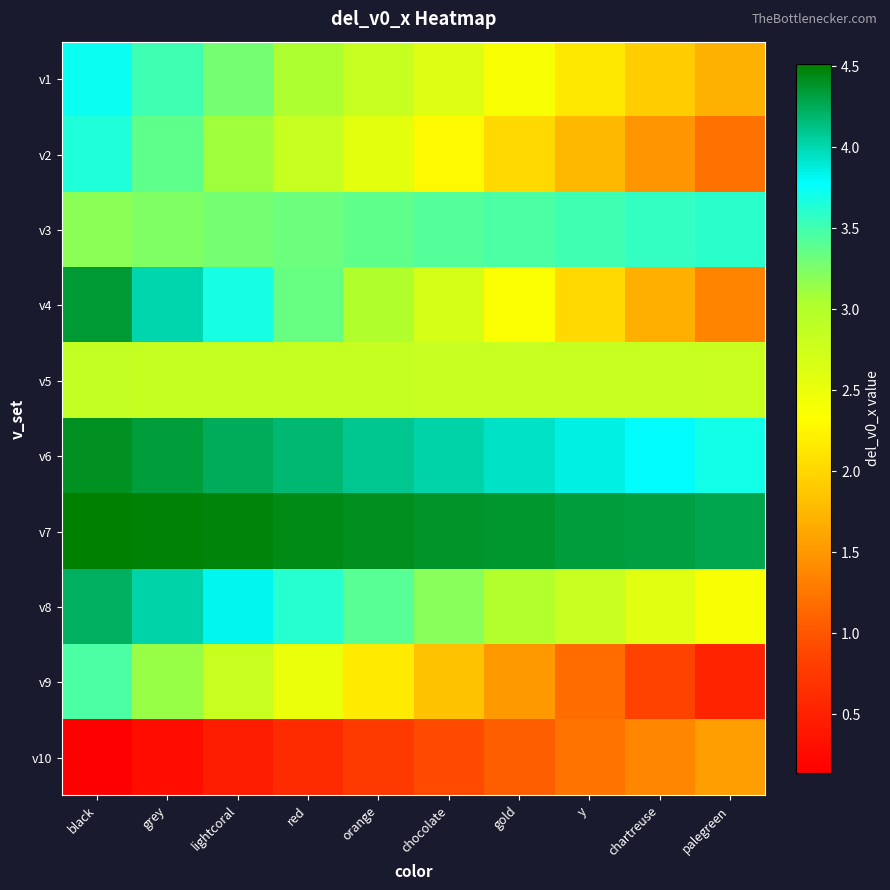

Reading left to right, extract all data points from this chart.

v1: black=3.7	grey=3.5	lightcoral=3.3	red=3.1	orange=2.8	chocolate=2.6	gold=2.4	y=2.2	chartreuse=1.9	palegreen=1.7
v2: black=3.6	grey=3.4	lightcoral=3.1	red=2.8	orange=2.6	chocolate=2.3	gold=2.0	y=1.7	chartreuse=1.5	palegreen=1.2
v3: black=3.2	grey=3.2	lightcoral=3.3	red=3.3	orange=3.4	chocolate=3.4	gold=3.5	y=3.5	chartreuse=3.6	palegreen=3.6
v4: black=4.3	grey=4.0	lightcoral=3.7	red=3.3	orange=3.0	chocolate=2.7	gold=2.4	y=2.0	chartreuse=1.7	palegreen=1.4
v5: black=2.9	grey=2.9	lightcoral=2.8	red=2.8	orange=2.8	chocolate=2.8	gold=2.8	y=2.8	chartreuse=2.8	palegreen=2.8
v6: black=4.4	grey=4.3	lightcoral=4.3	red=4.2	orange=4.1	chocolate=4.0	gold=3.9	y=3.9	chartreuse=3.8	palegreen=3.7
v7: black=4.5	grey=4.5	lightcoral=4.5	red=4.4	orange=4.4	chocolate=4.4	gold=4.4	y=4.3	chartreuse=4.3	palegreen=4.3
v8: black=4.2	grey=4.0	lightcoral=3.8	red=3.6	orange=3.4	chocolate=3.2	gold=3.0	y=2.8	chartreuse=2.6	palegreen=2.4
v9: black=3.5	grey=3.1	lightcoral=2.8	red=2.5	orange=2.2	chocolate=1.8	gold=1.5	y=1.2	chartreuse=0.9	palegreen=0.5
v10: black=0.1	grey=0.3	lightcoral=0.5	red=0.6	orange=0.8	chocolate=0.9	gold=1.1	y=1.2	chartreuse=1.4	palegreen=1.5